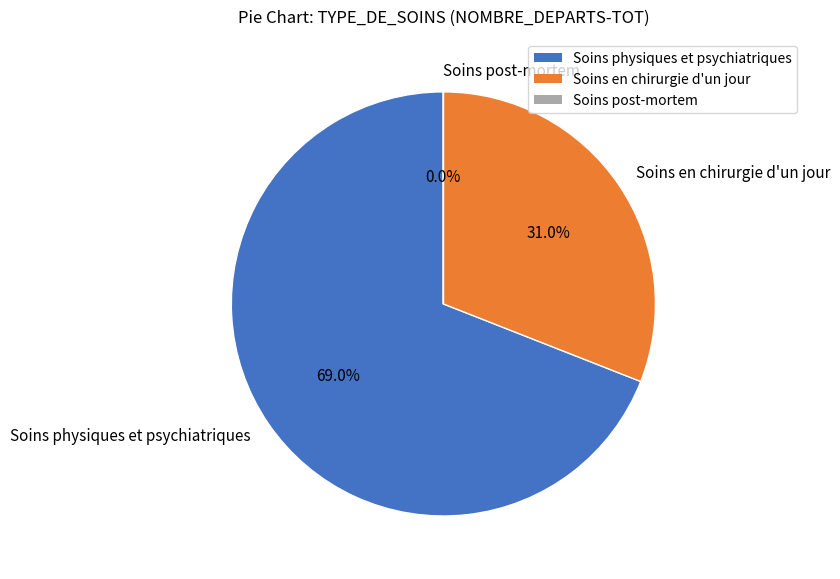

Approximately how many times larger is the value at Soins en chirurgie d'un jour compared to Soins physiques et psychiatriques?

0.4